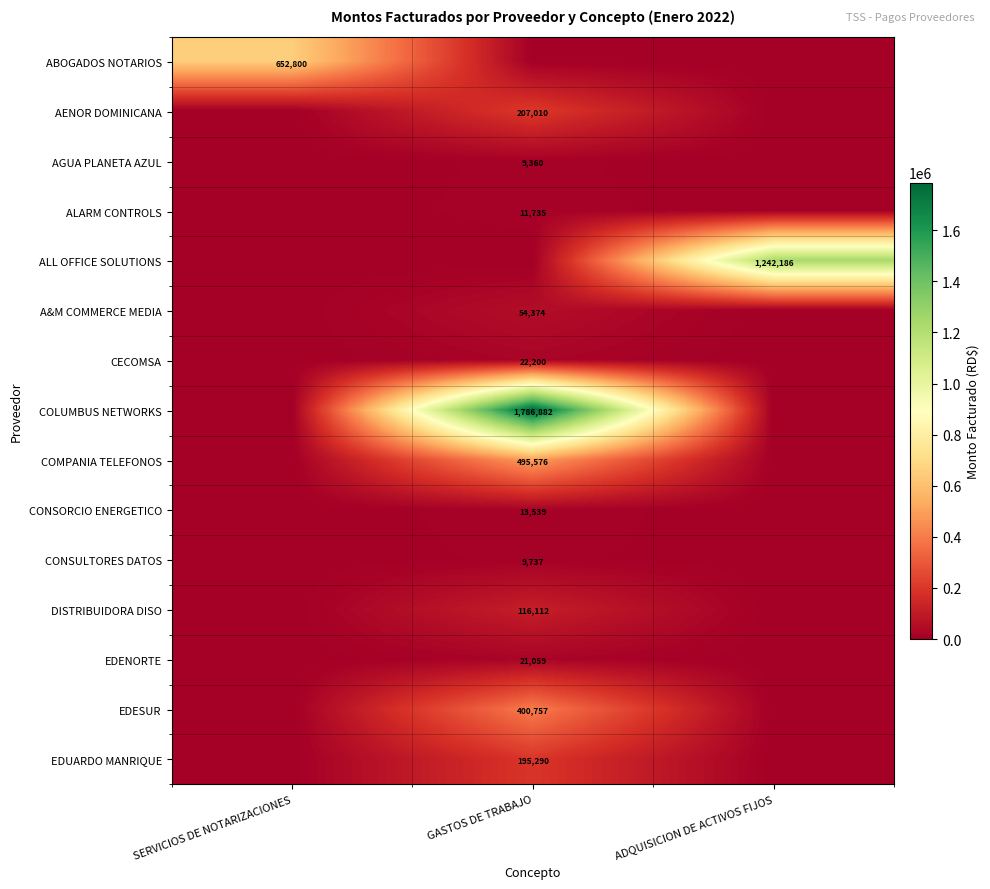

The COMPANIA TELEFONOS series shows 785408 at GASTOS DE TRABAJO. True or false?

False